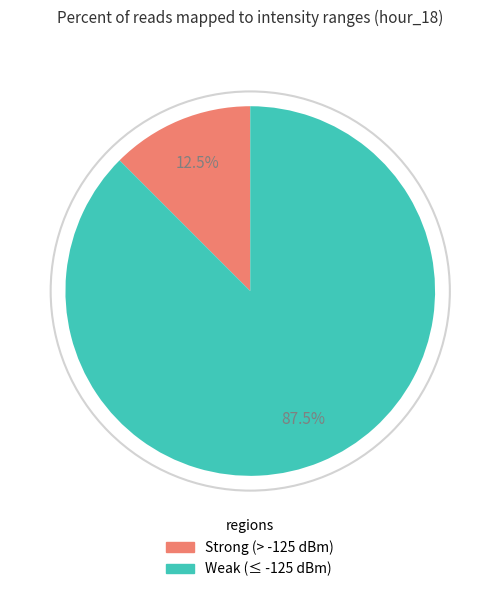

Is there any slice that represents more than half of the pie?

Yes